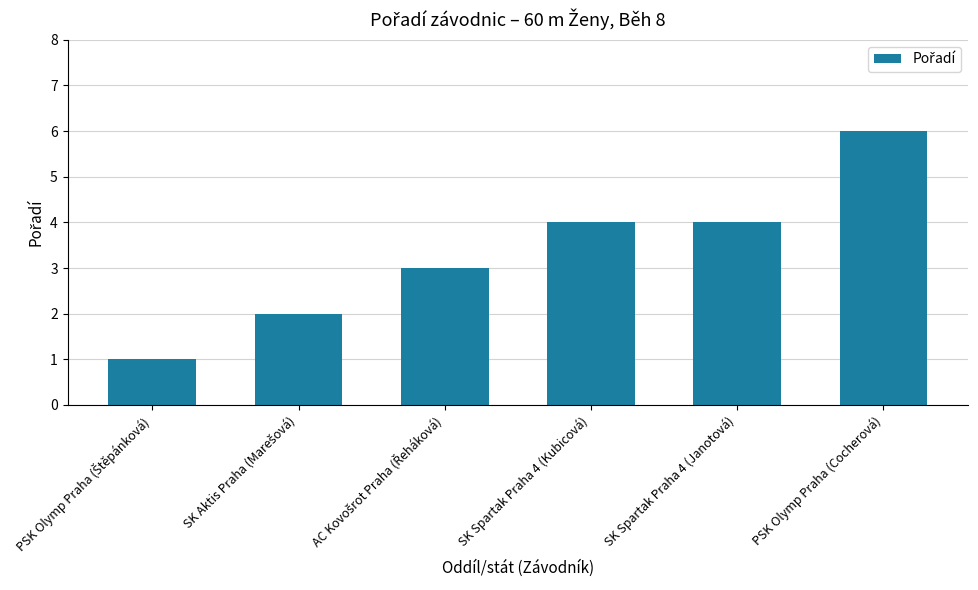

True or false: the data shows 4 at SK Spartak Praha 4 (Kubicová).

True